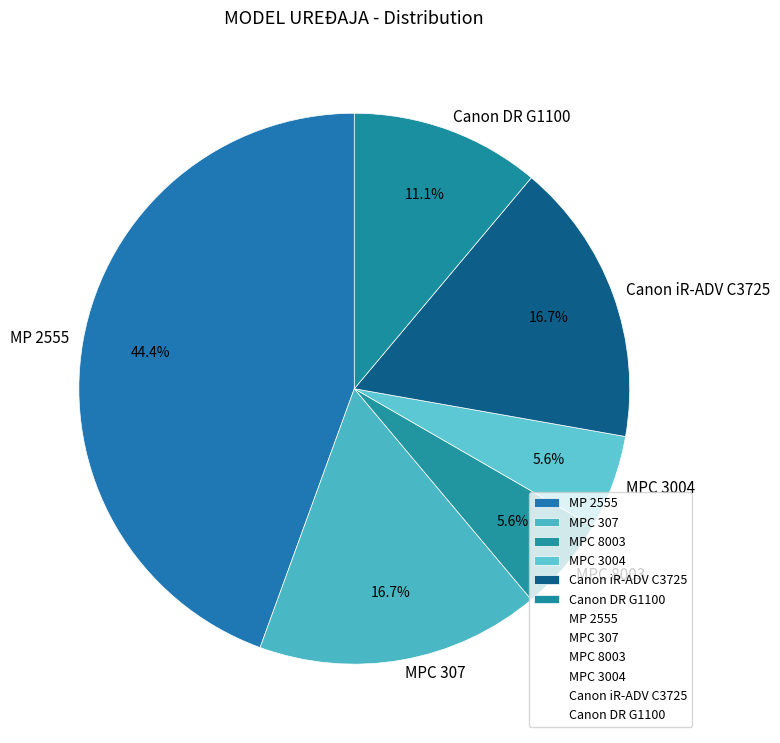

What percentage is NOT represented by MPC 8003?

94.4%